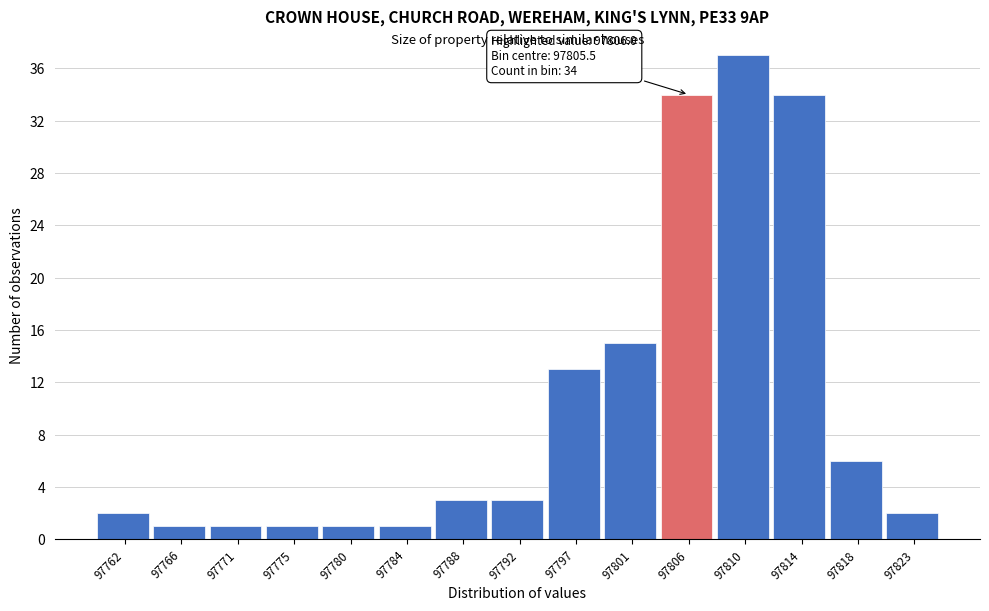

Which range on the x-axis has the tallest bar?

97807.5 to 97812.0